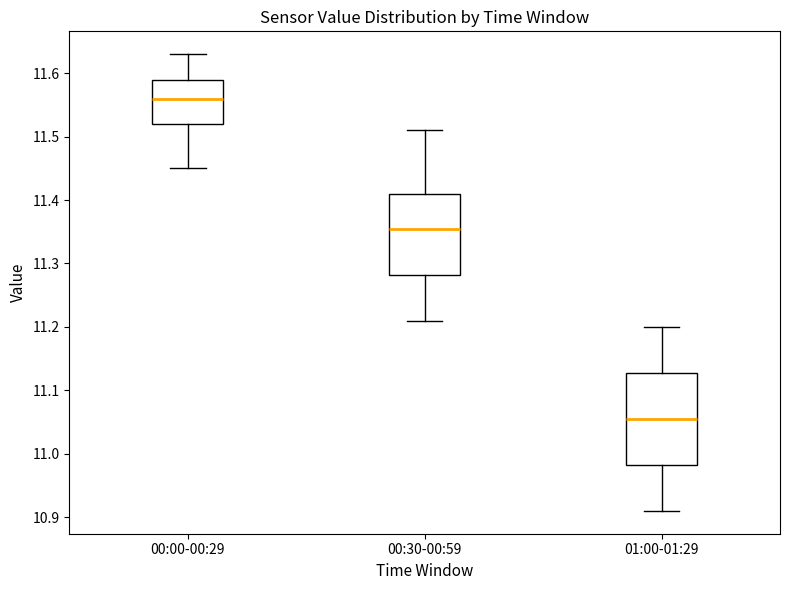

Reading left to right, transcribe this box plot: for each box, give where its median line is, the range the box spans, and where its two whiskers end, as read against the y-axis. The values are not printed on the chart, so give them approximately, as read against the axis.

00:00-00:29: median 11.56, box 11.52 to 11.59, whiskers 11.45 to 11.63
00:30-00:59: median 11.36, box 11.28 to 11.41, whiskers 11.21 to 11.51
01:00-01:29: median 11.06, box 10.98 to 11.13, whiskers 10.91 to 11.20